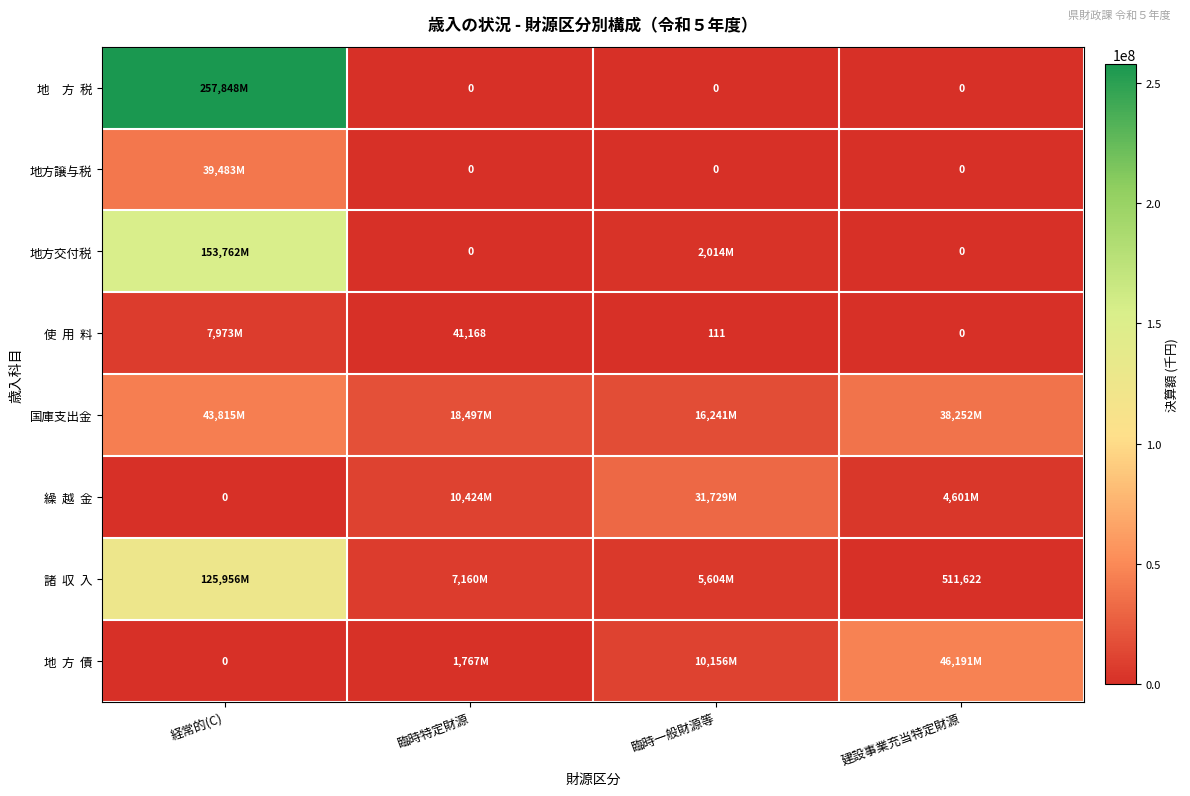

How many values in the 使 用 料 series exceed 41168?

1